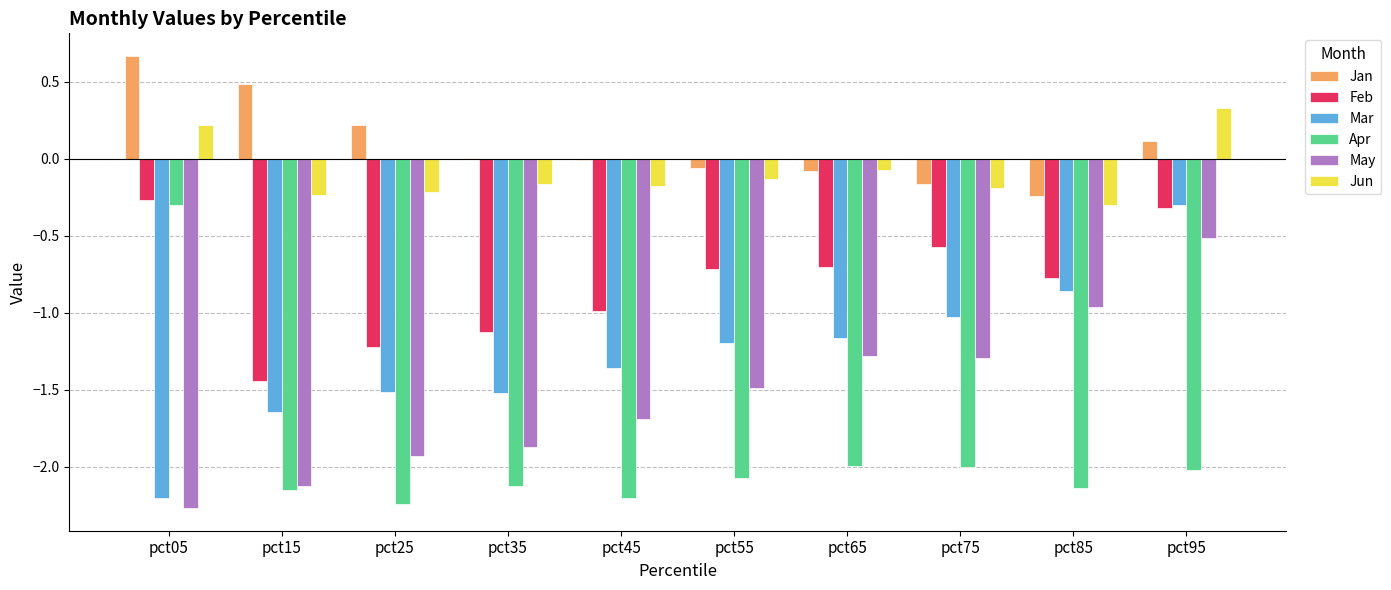

What is the maximum value shown in the chart?

0.7